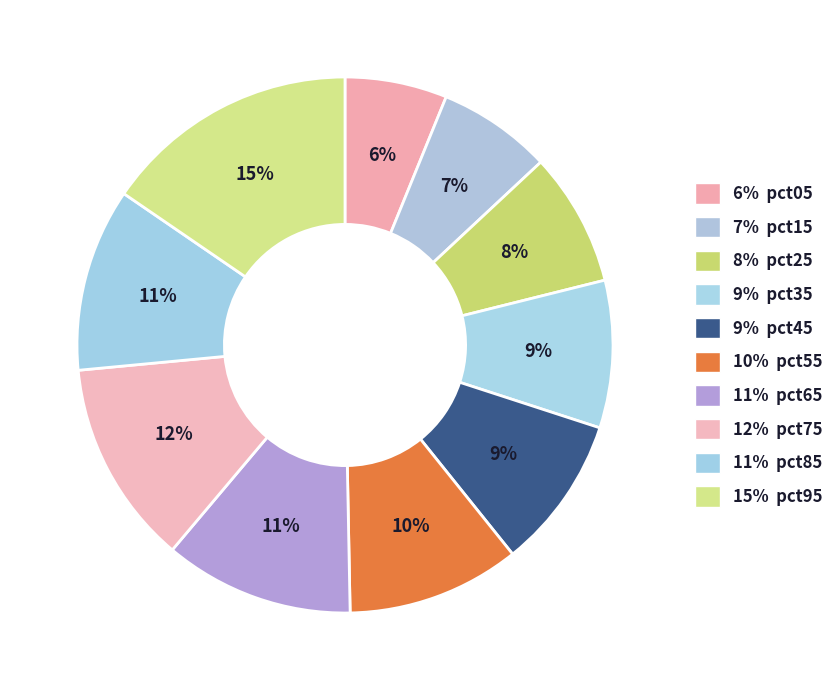

To the nearest percent, what is the difference between the largest and smallest slice percentages?

9%